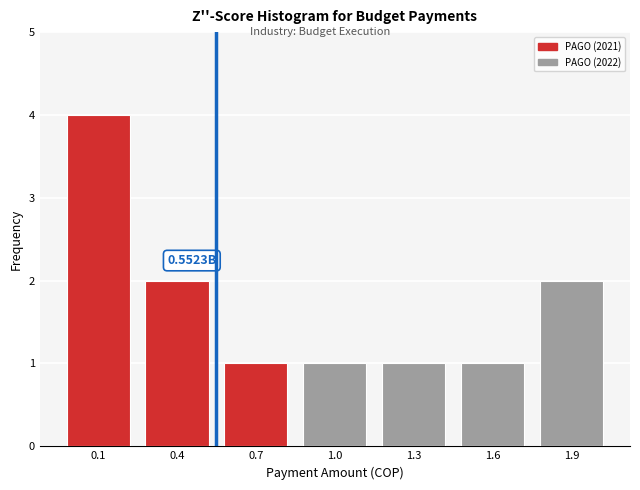

What is the ratio of the value at 0.4 to the value at 1.3?

2.0